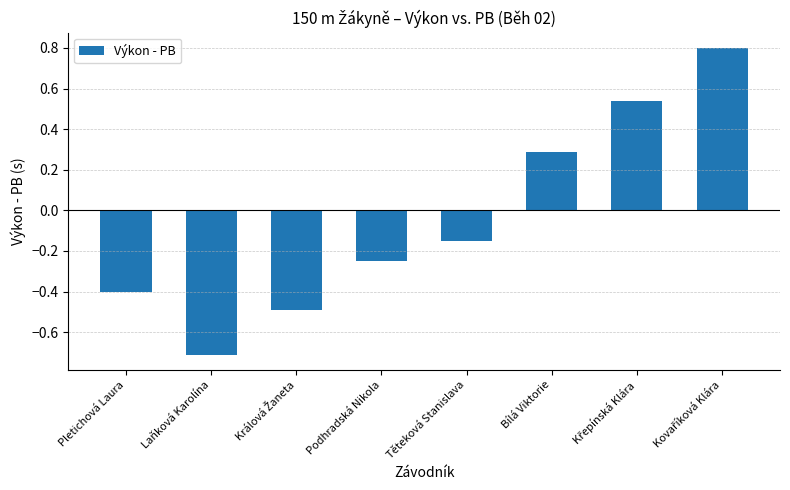

What is the change in value from Pletichová Laura to Bílá Viktorie?

+0.7